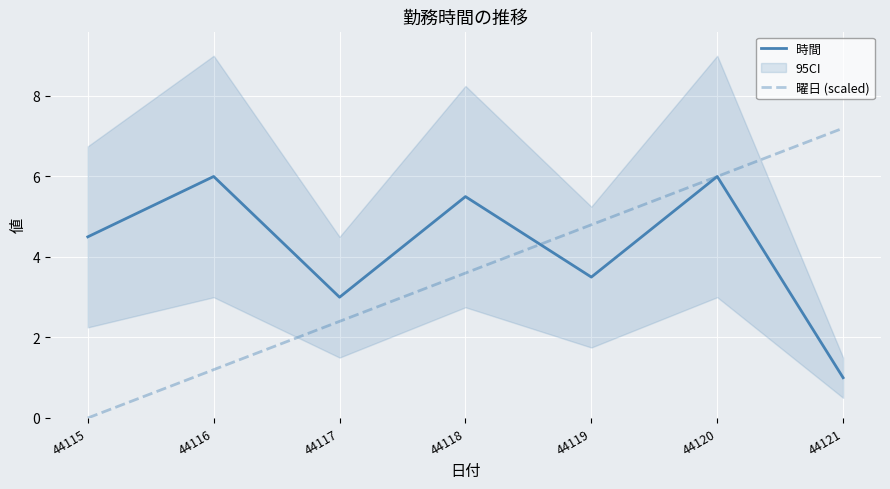

What is the highest value of the 曜日 (scaled) series?

7.2